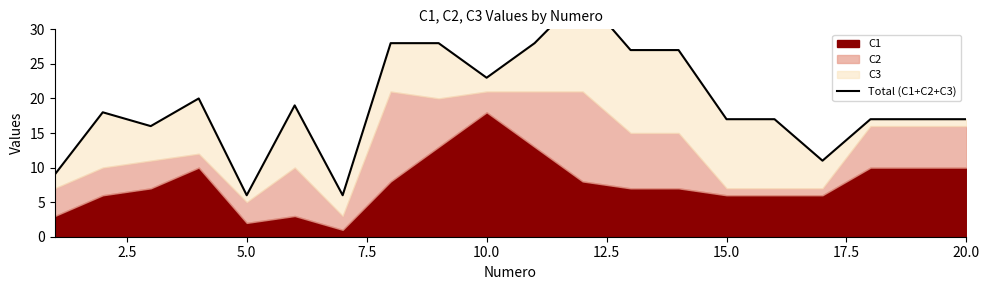

How many values exceed 18?

9